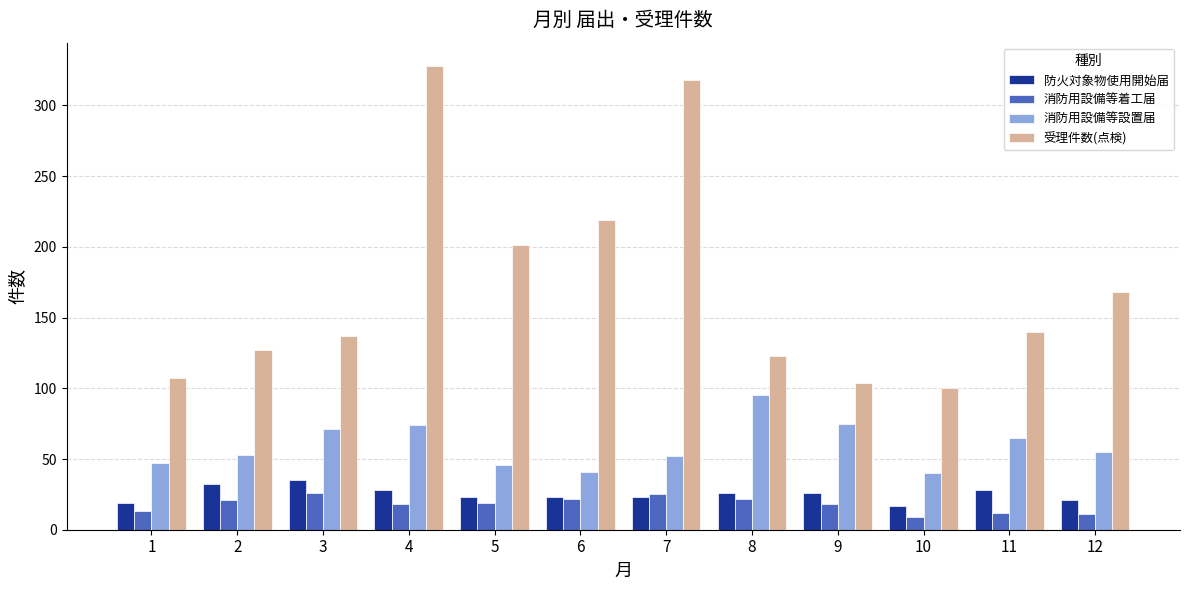

Which series has the largest total across all categories?

受理件数(点検)